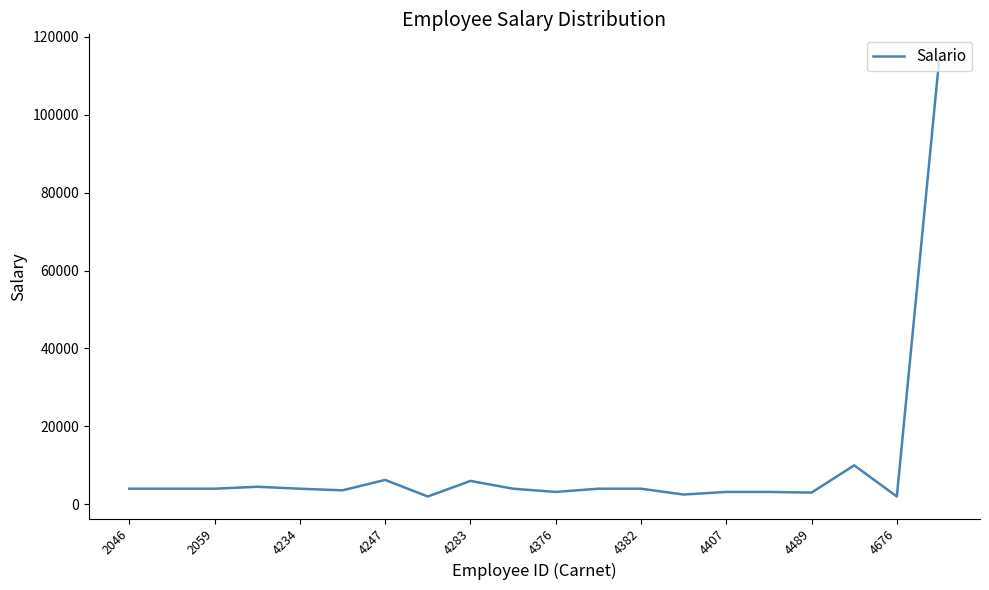

What is the maximum value shown in the chart?

115000